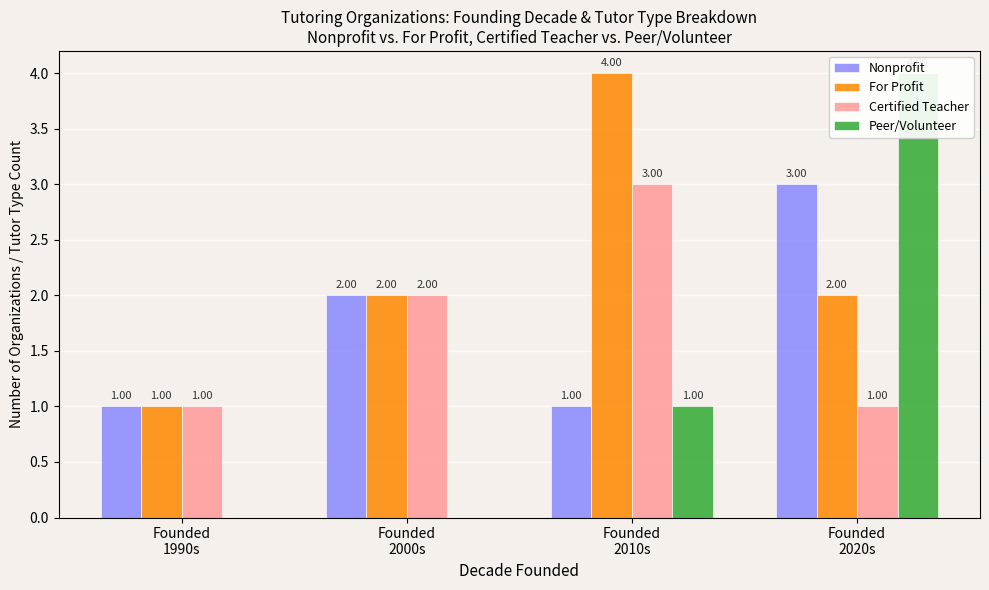

Reading left to right, what are all the values shown in this chart?

Nonprofit: 1	2	1	3
For Profit: 1	2	4	2
Certified Teacher: 1	2	3	1
Peer/Volunteer: 0	0	1	4